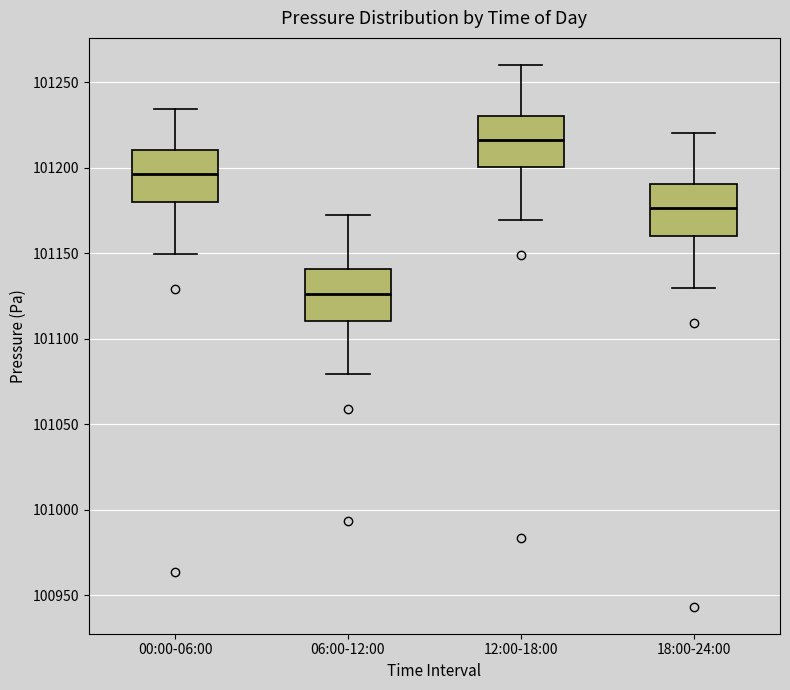

Where does the upper whisker of the box for 00:00-06:00 end on the y-axis? The values are not printed on the chart, so give them approximately, as read against the axis.

101235